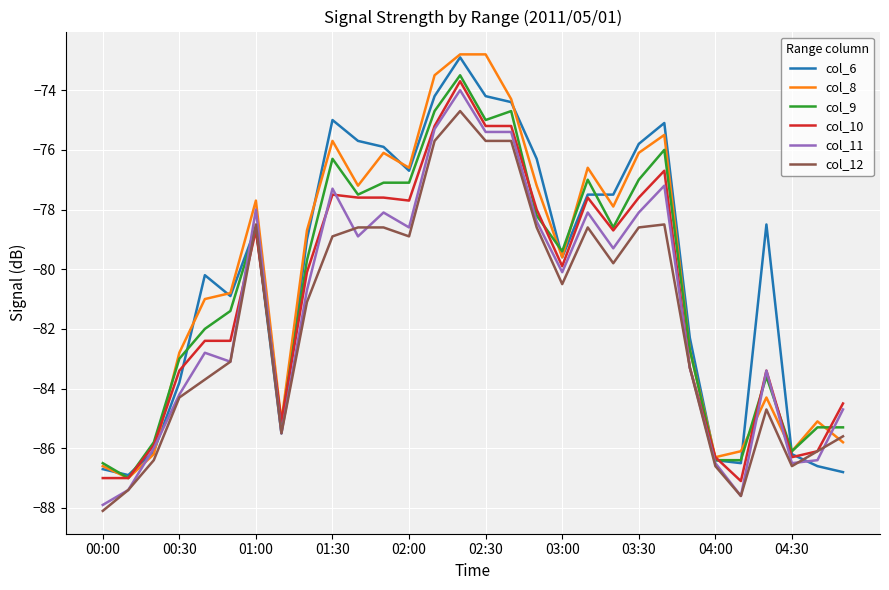

What is the lowest value of the col_12 series?

-88.1